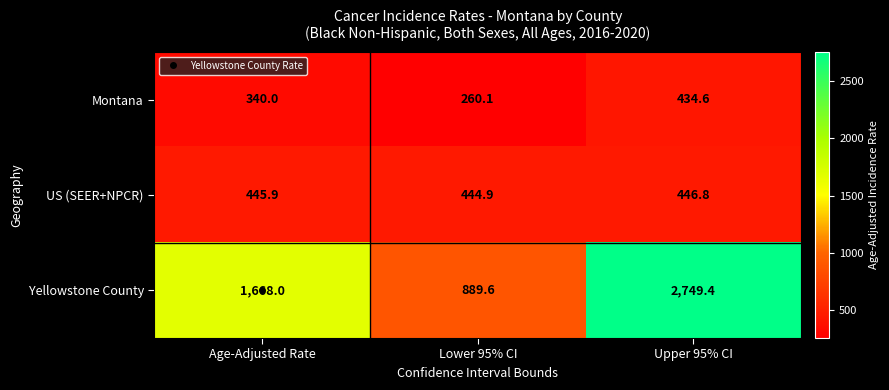

What is the sum of the Montana values at Lower 95% CI and Upper 95% CI?

694.7